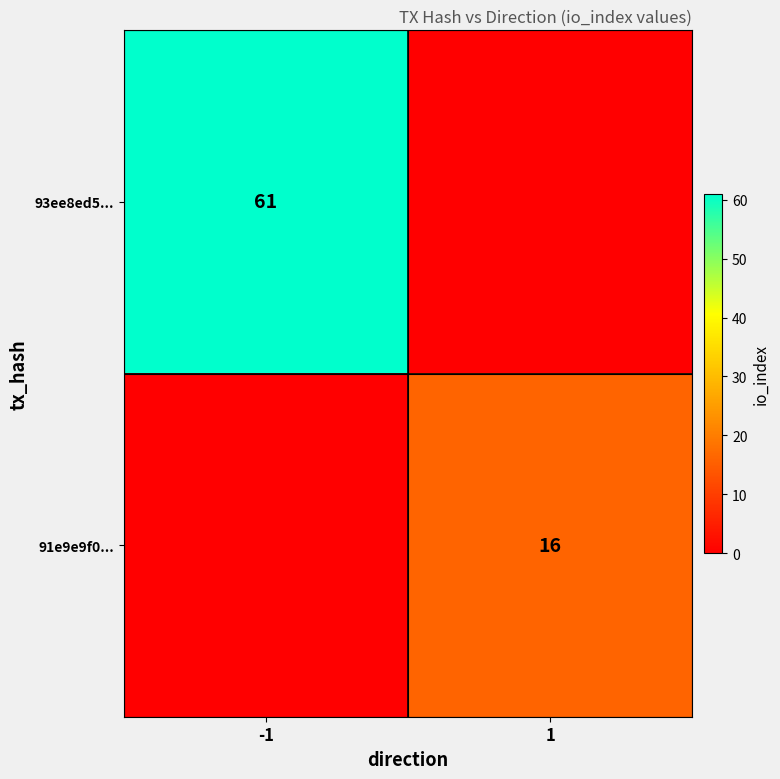

Is it true that 91e9e9f0... equals 8 at 1?

False